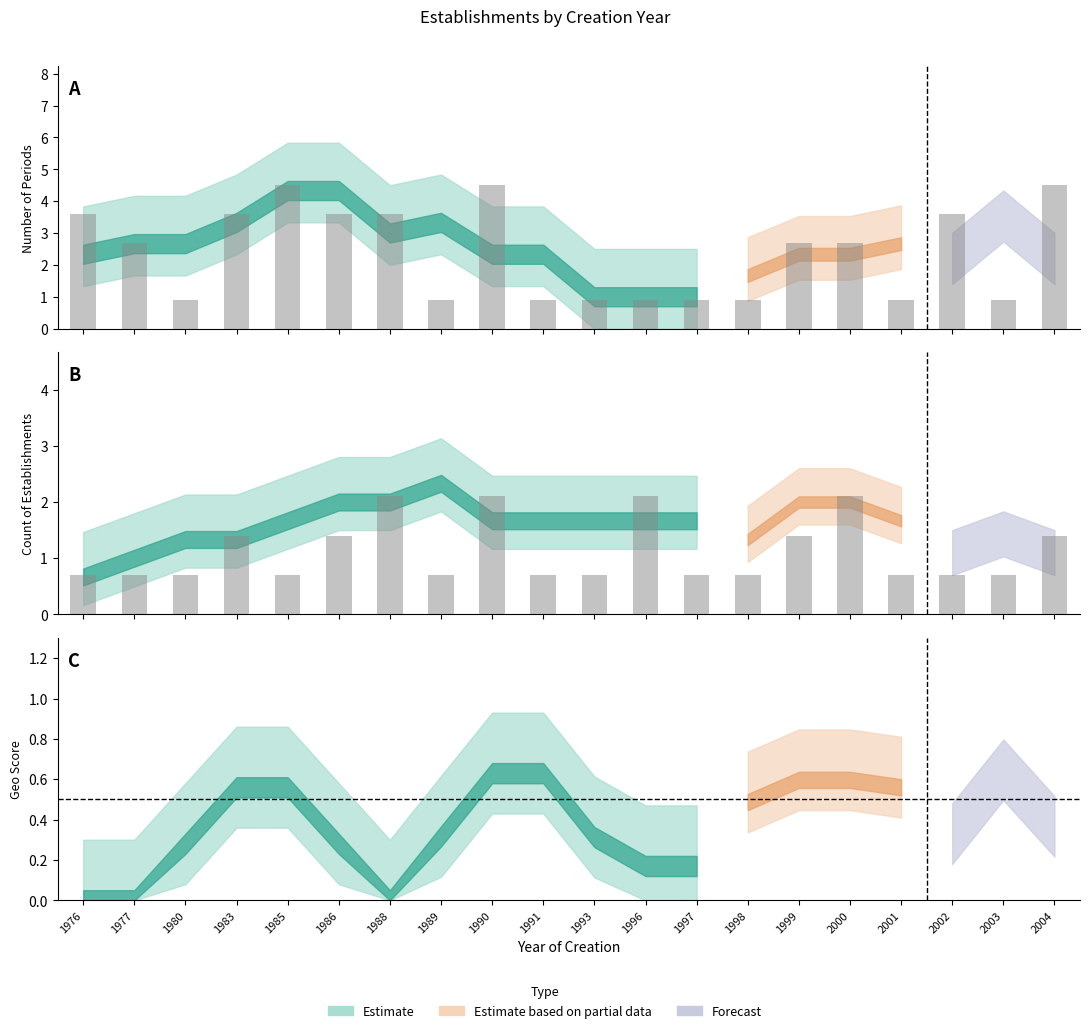

Count the number of categories in the chart.

20